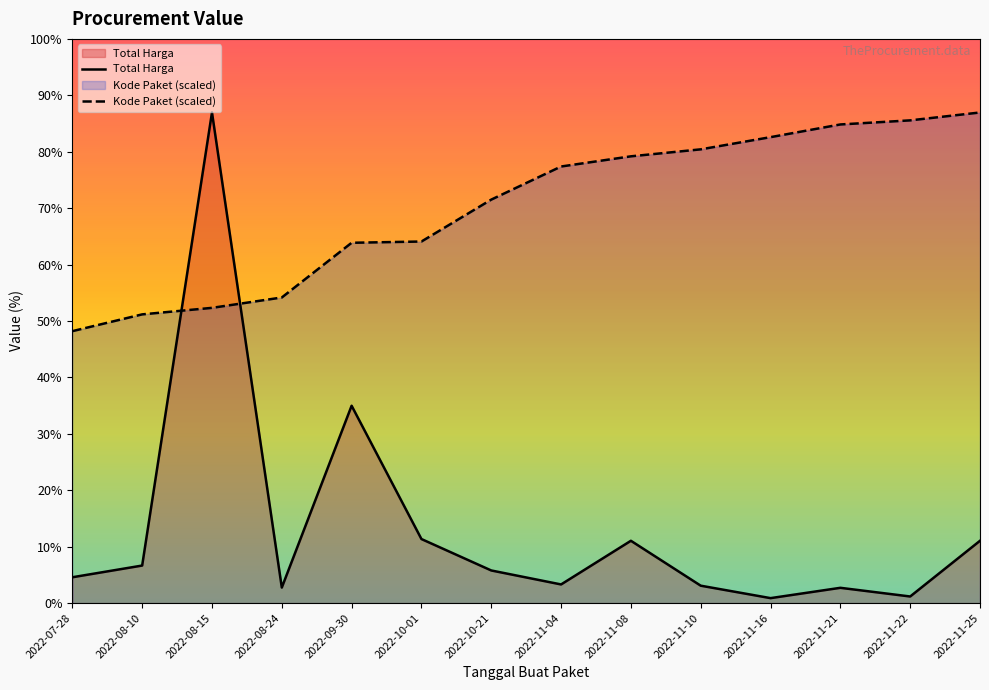

True or false: Kode Paket has more than 0 interior local peaks.

False